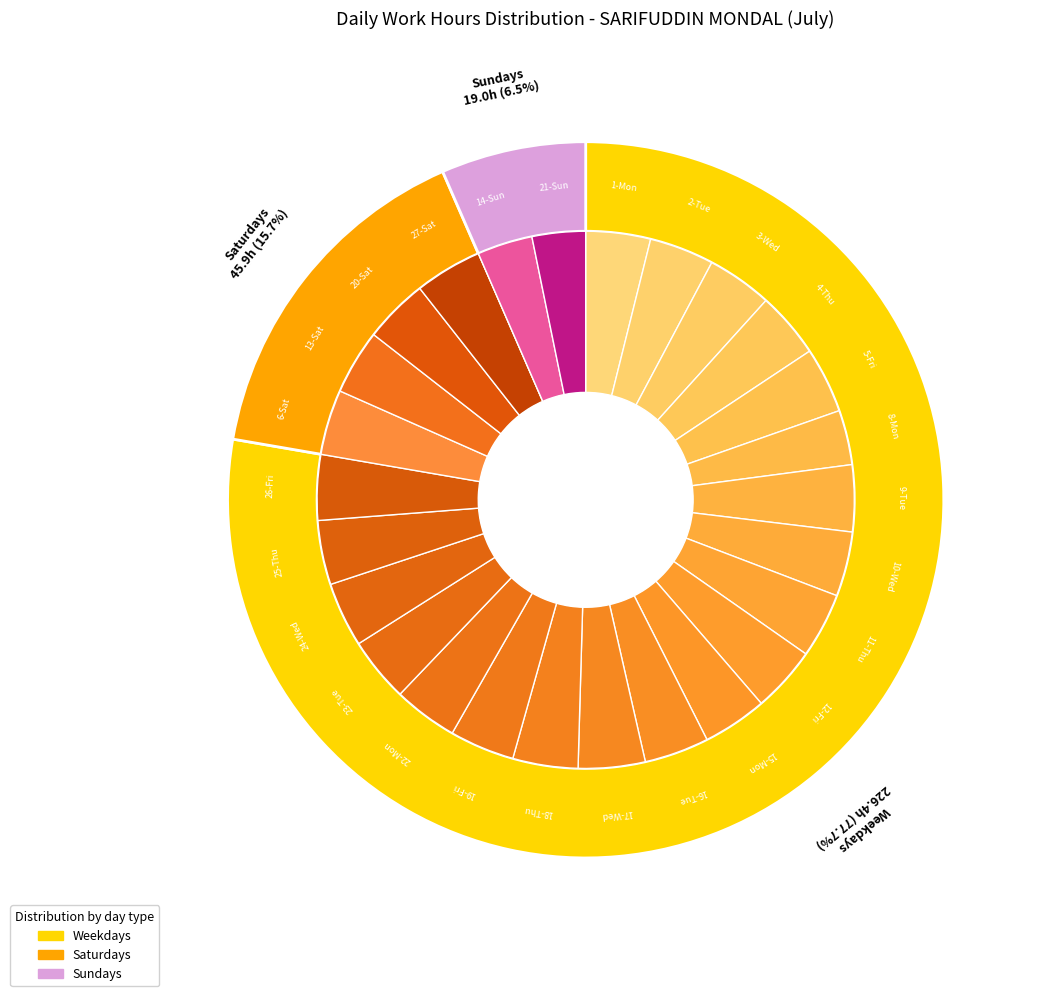

Is it true that 6-Sat is 18% of the pie?

False